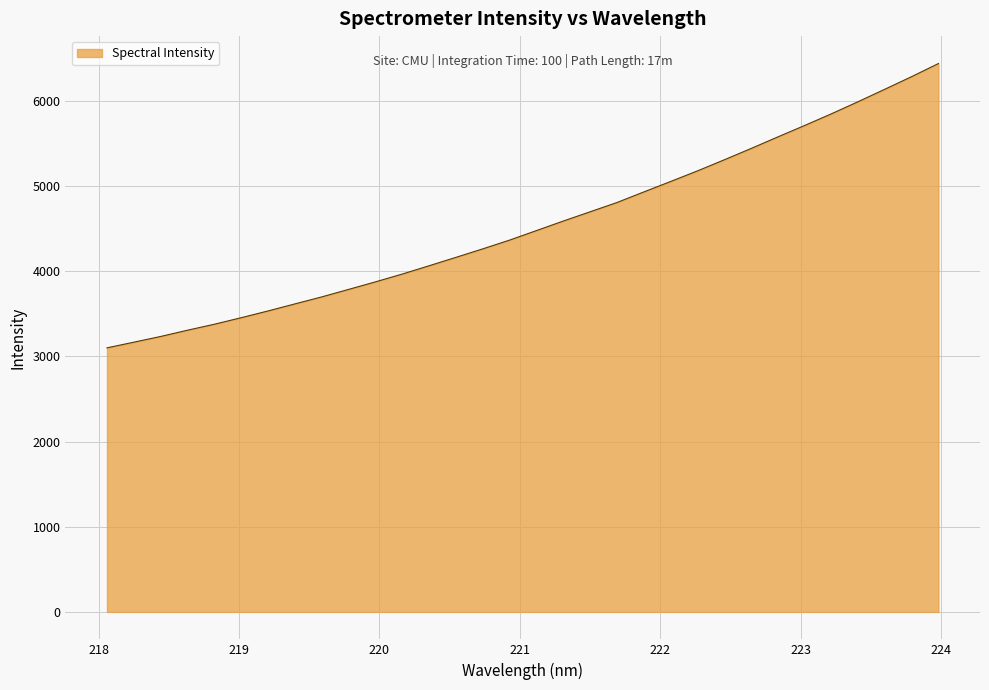

What is the minimum value shown in the chart?

3099.2